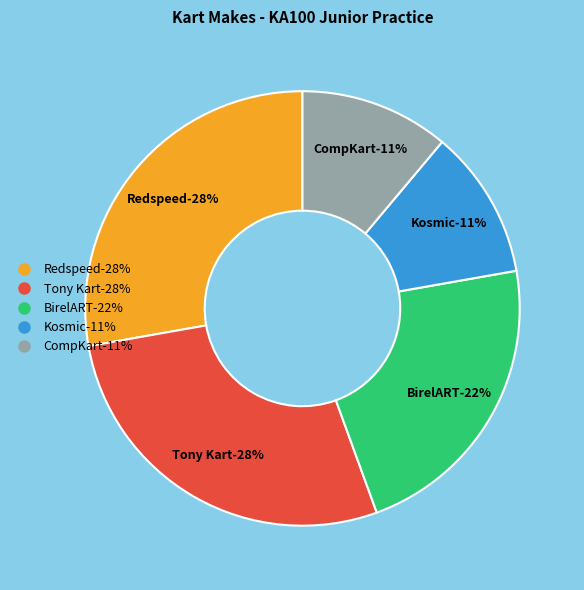

How many slices are in this pie chart?

5